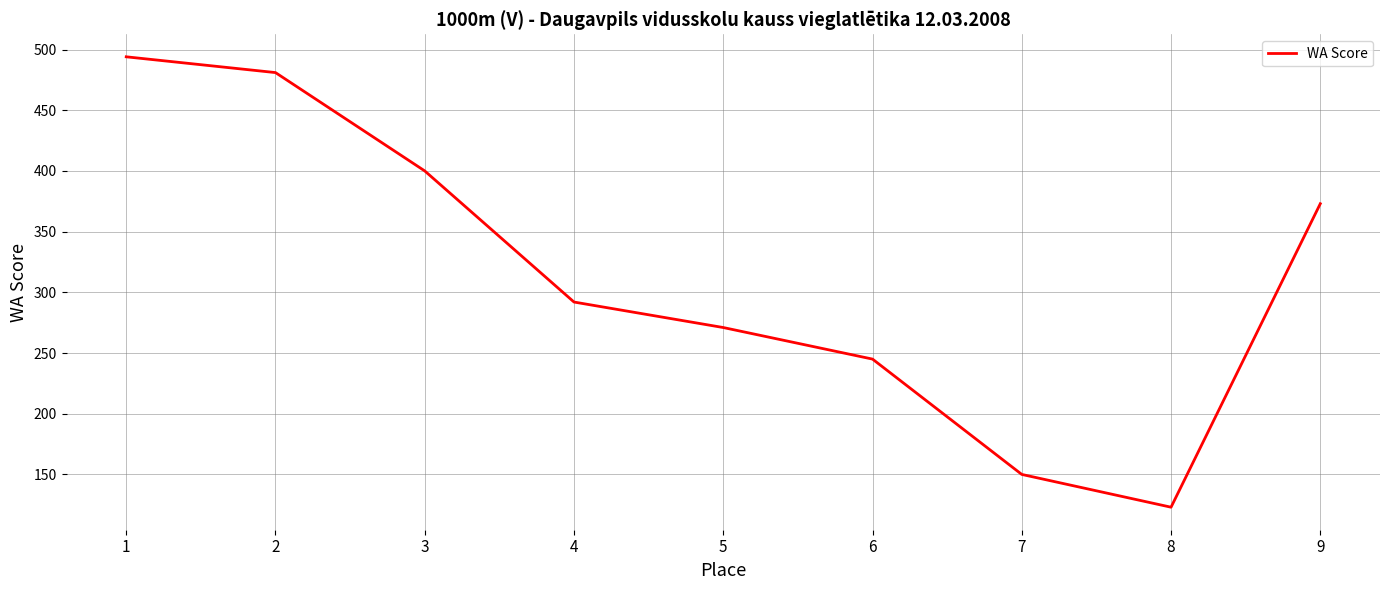

The chart shows a value of 196 at 1. True or false?

False